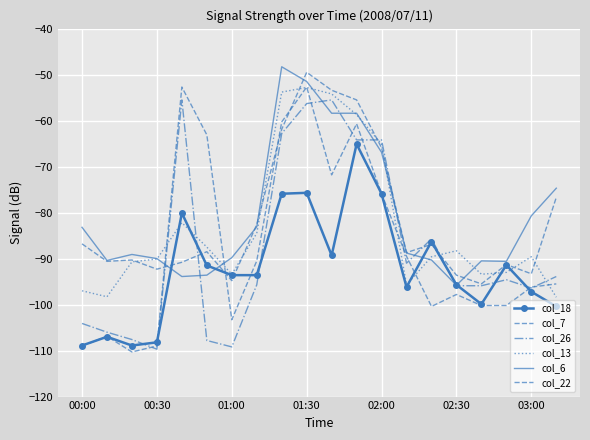

Which series has the largest total across all categories?

col_6